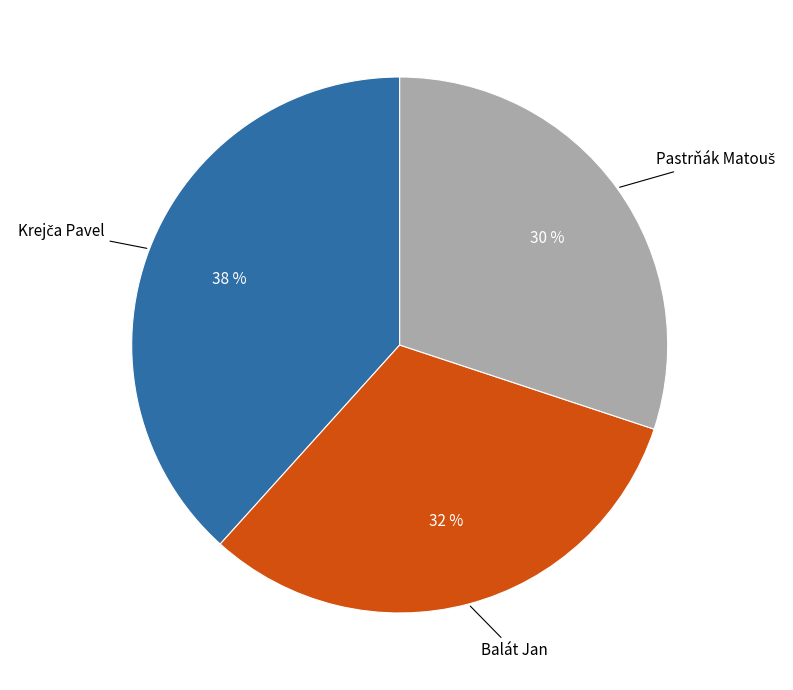

To the nearest percent, what is the difference between the largest and smallest slice percentages?

8%